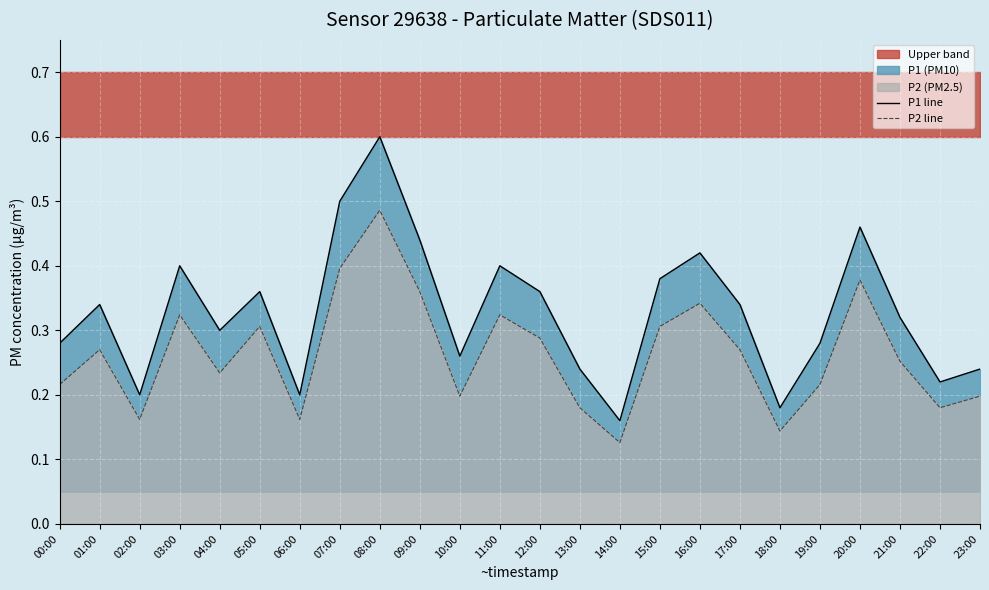

The P2 line series shows 0.1 at 16:00. True or false?

False